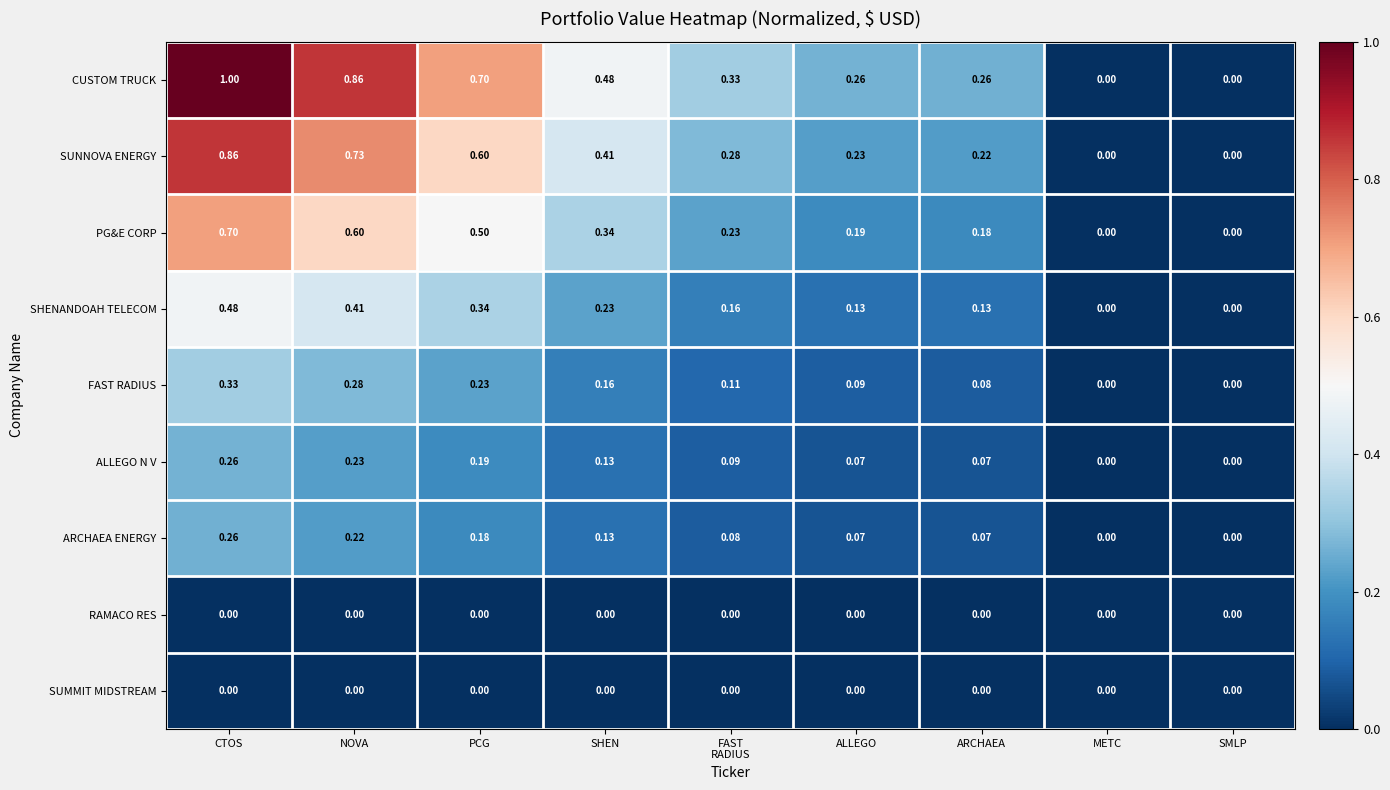

Which series changed the most between NOVA and ALLEGO?

CUSTOM TRUCK